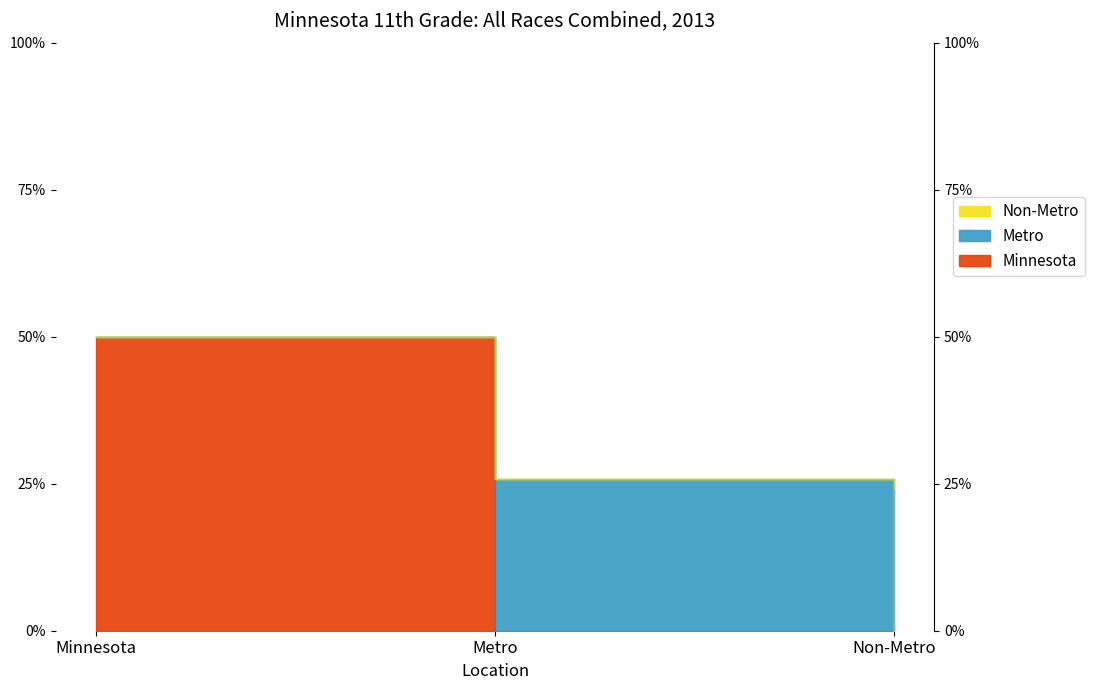

How many lines are shown in the chart?

1